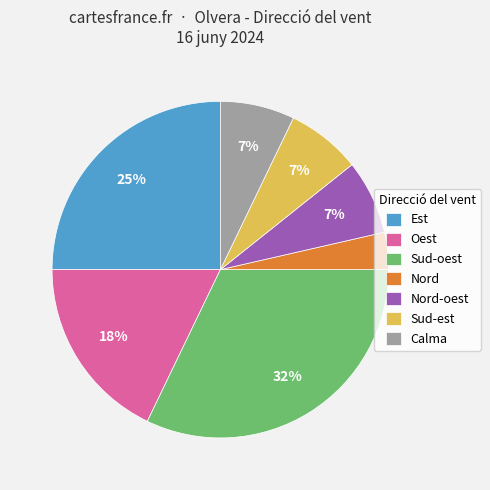

Does any single category account for the majority?

No